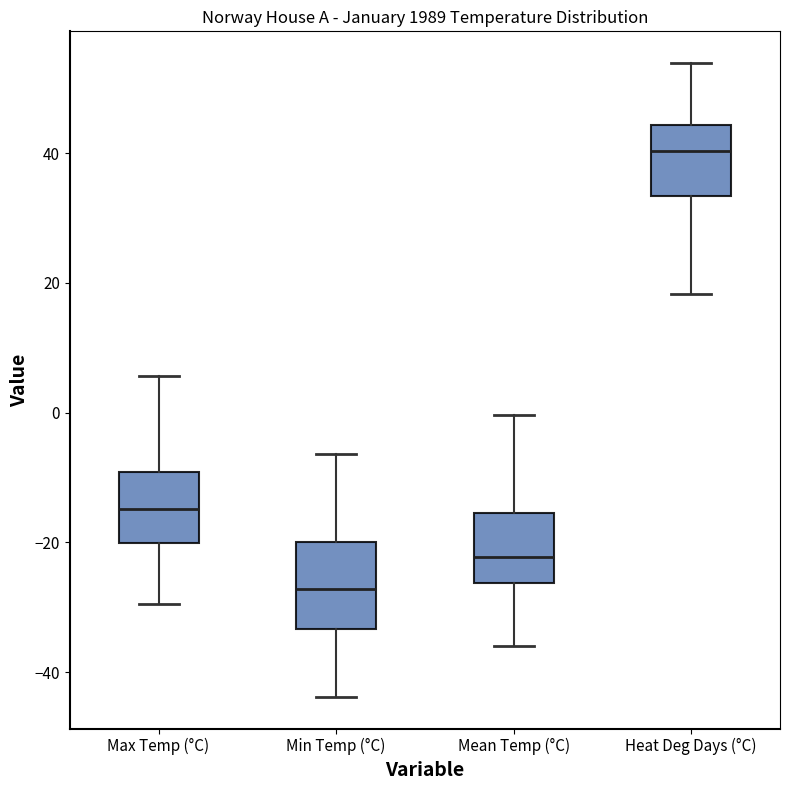

Which box is the tallest, from its lower edge to its upper edge?

Min Temp (°C)